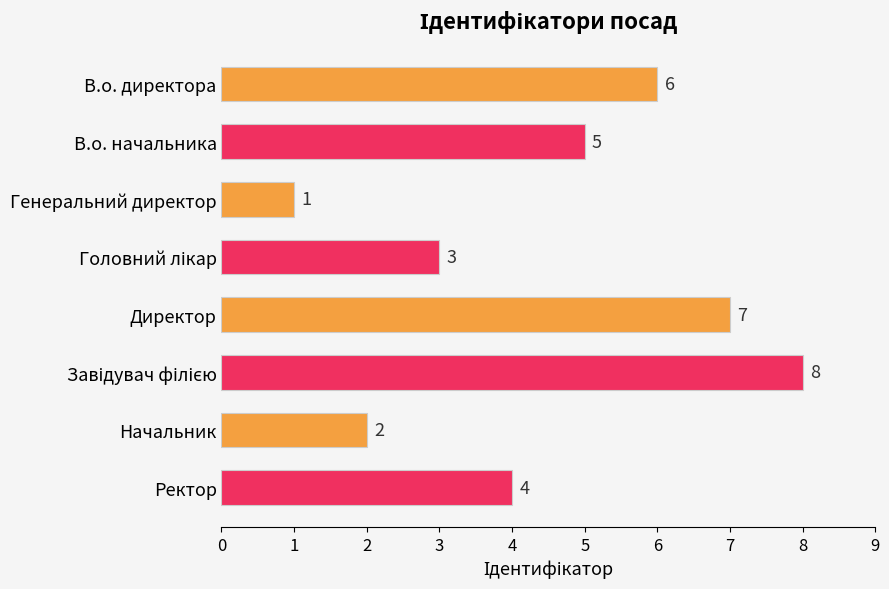

What is the greatest value displayed?

8